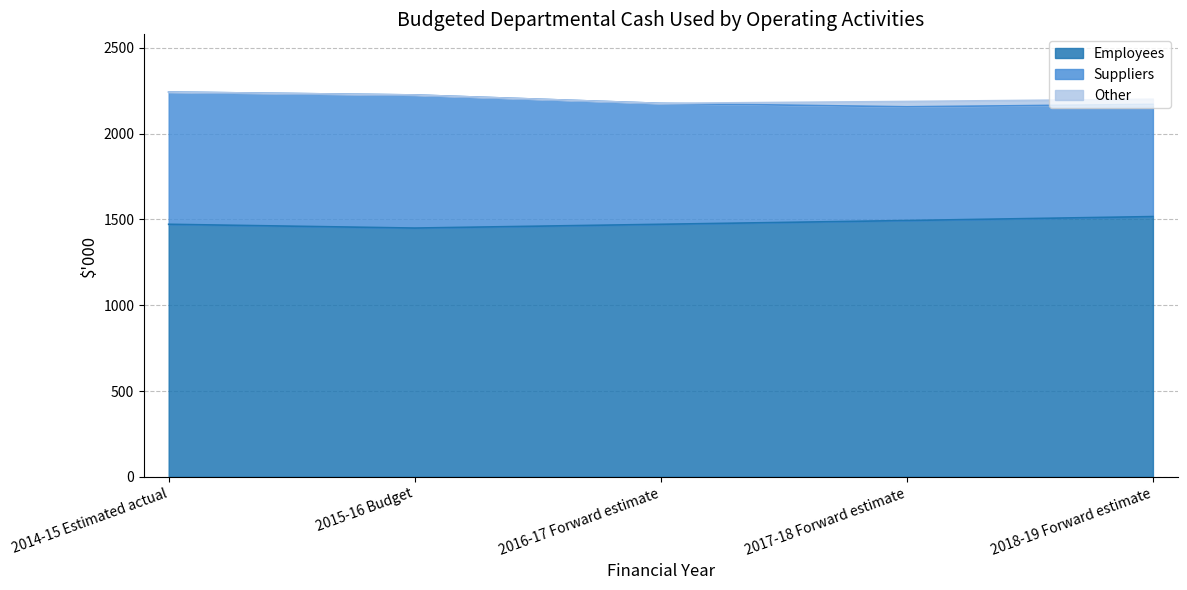

The value of Other at 2016-17 Forward estimate is 13. True or false?

False